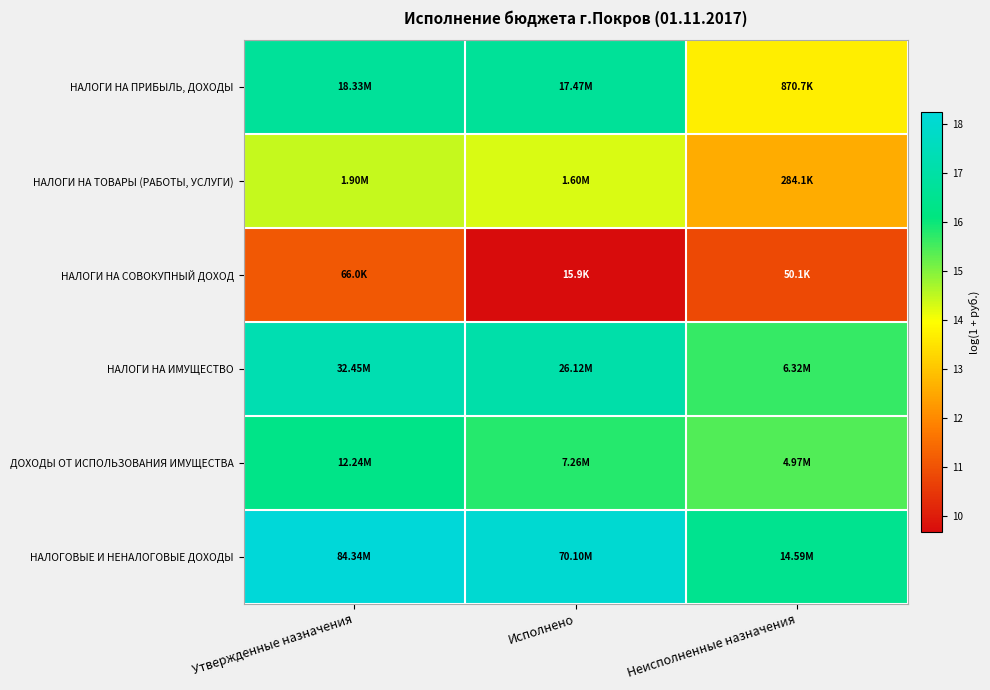

At which category is the sum across all series the highest?

Утвержденные назначения